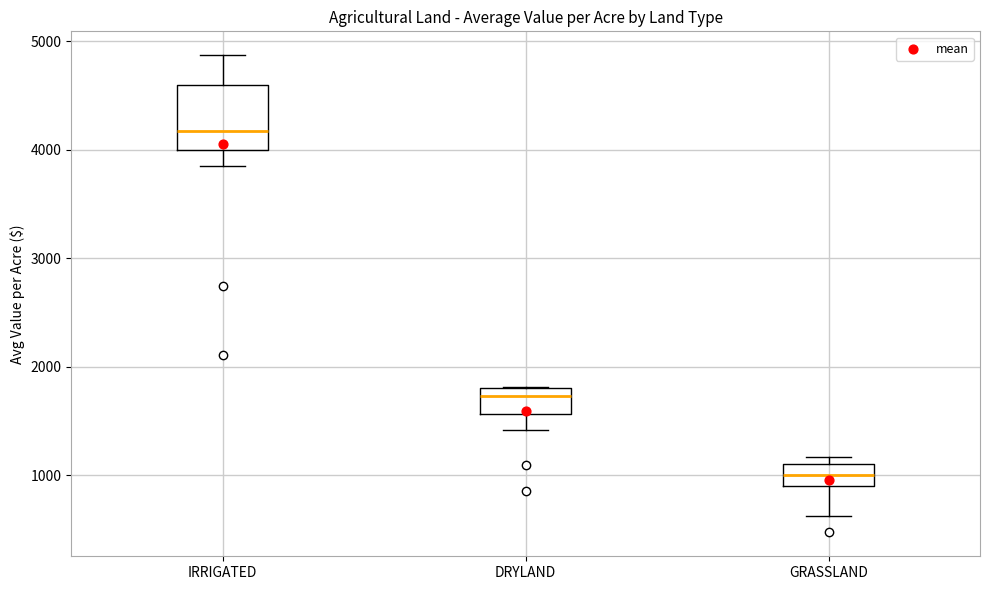

Which box's median line is the highest?

IRRIGATED